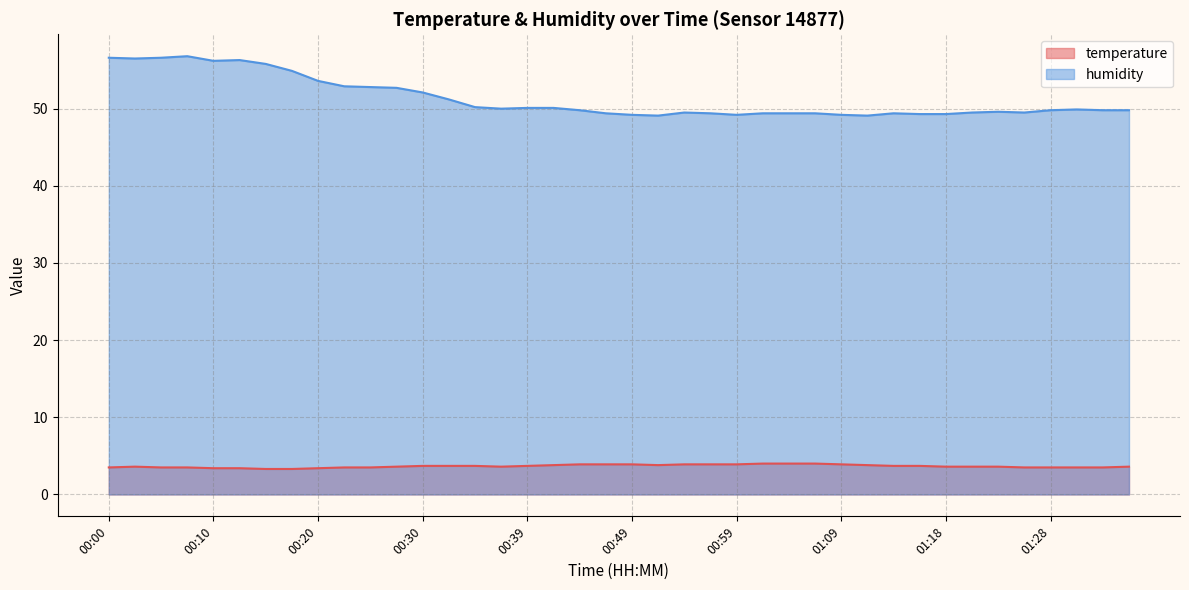

Read the humidity value at 00:35.

50.2